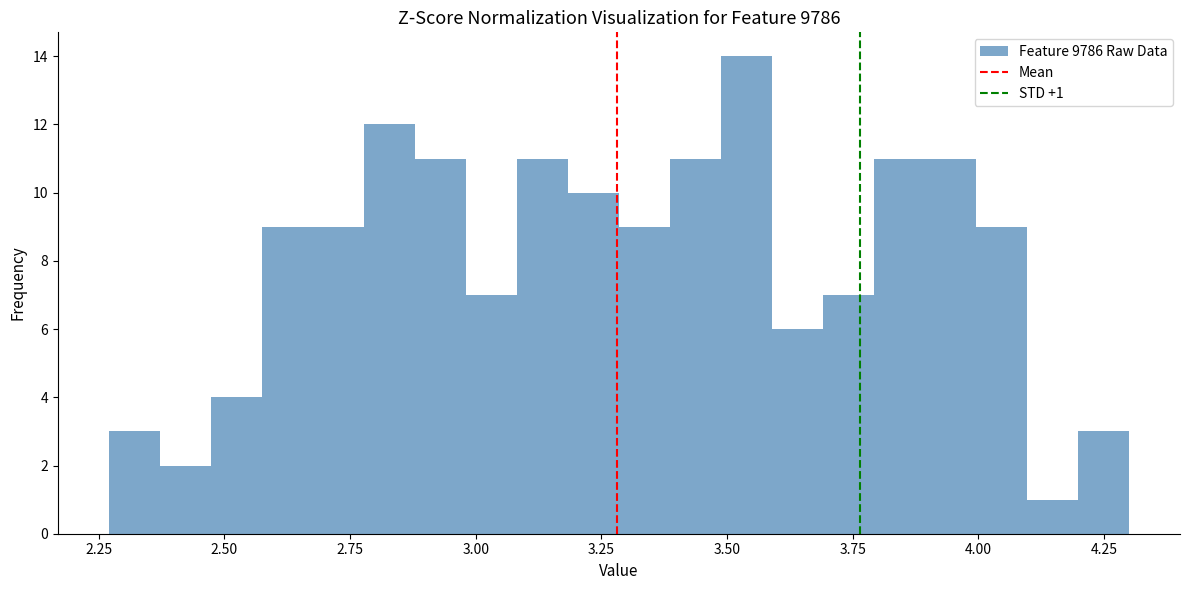

Read against the x-axis, roughly where is the centre of the tallest bar?

3.55